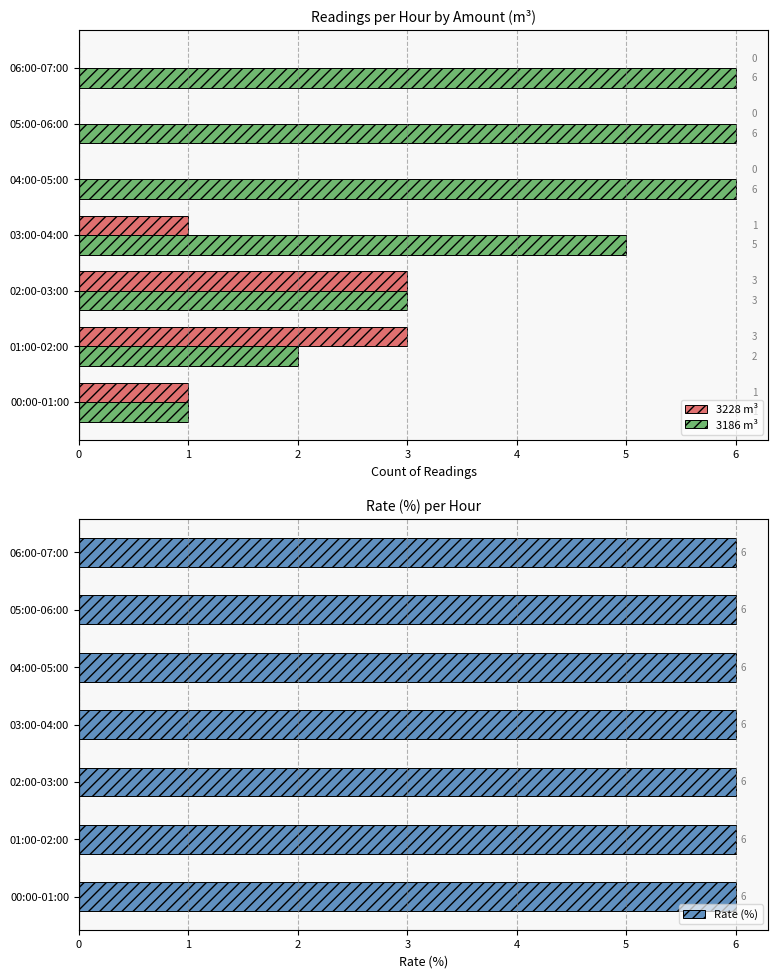

Is the value of 3228 m³ at 03:00-04:00 greater than the value of 3186 m³ at 02:00-03:00?

No